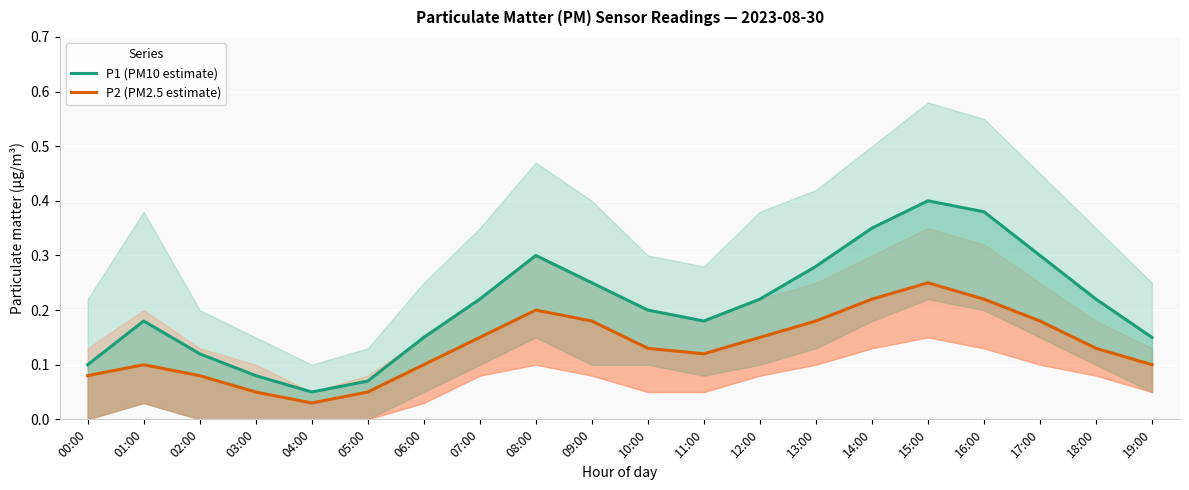

True or false: P1 (PM10 estimate) and P2 (PM2.5 estimate) intersect in this chart.

False